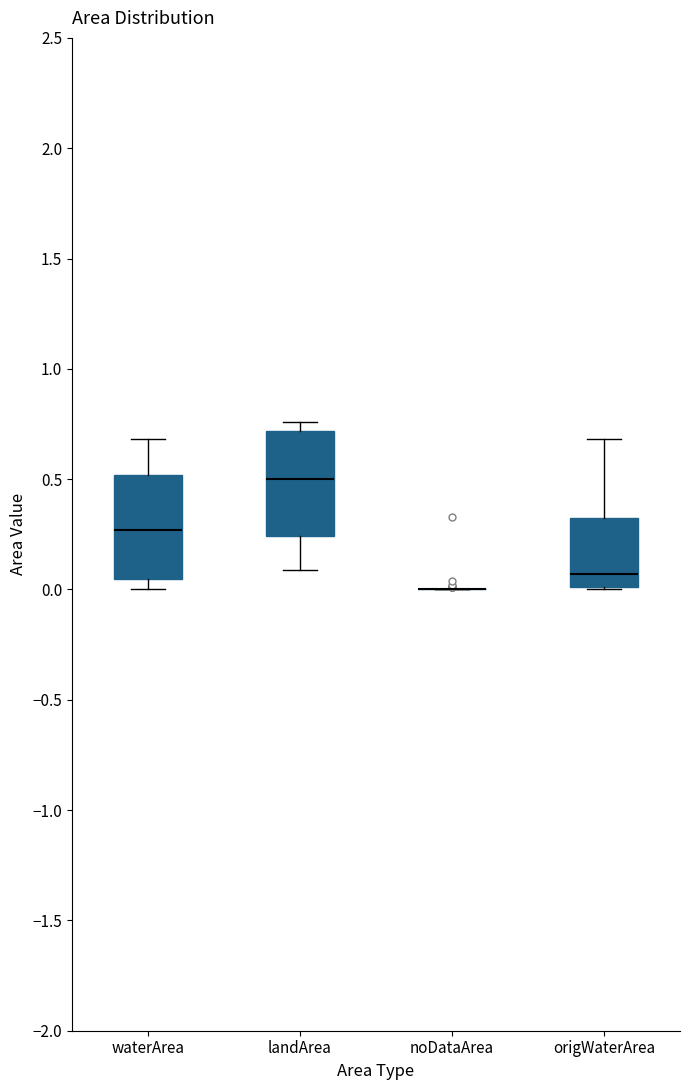

Where is the upper edge of the box for landArea on the y-axis? The values are not printed on the chart, so give them approximately, as read against the axis.

0.70